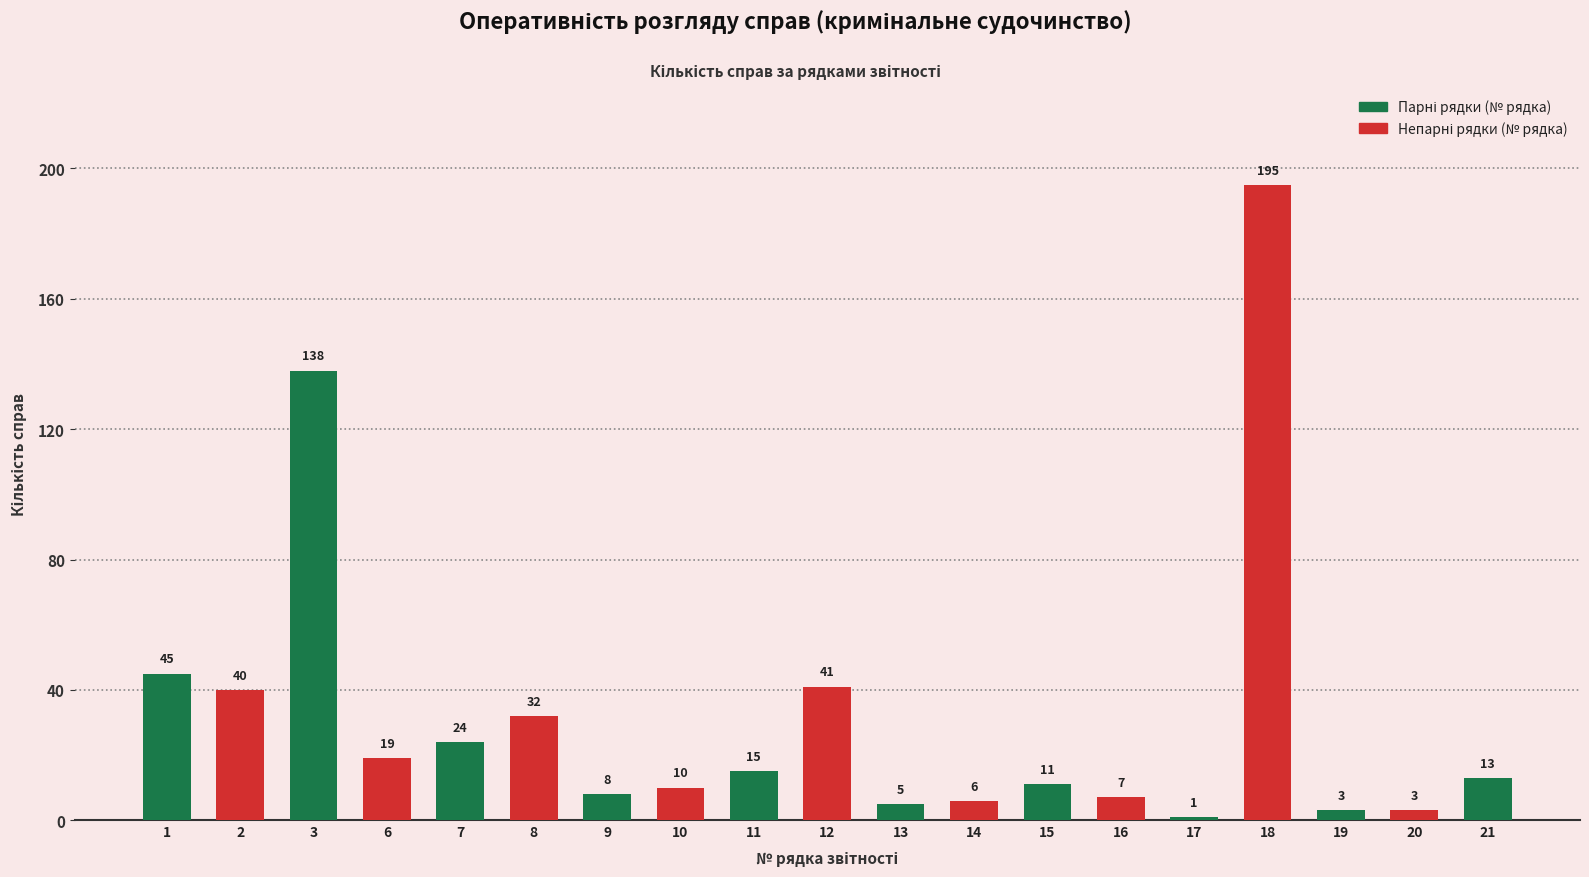

What is the greatest value displayed?

195